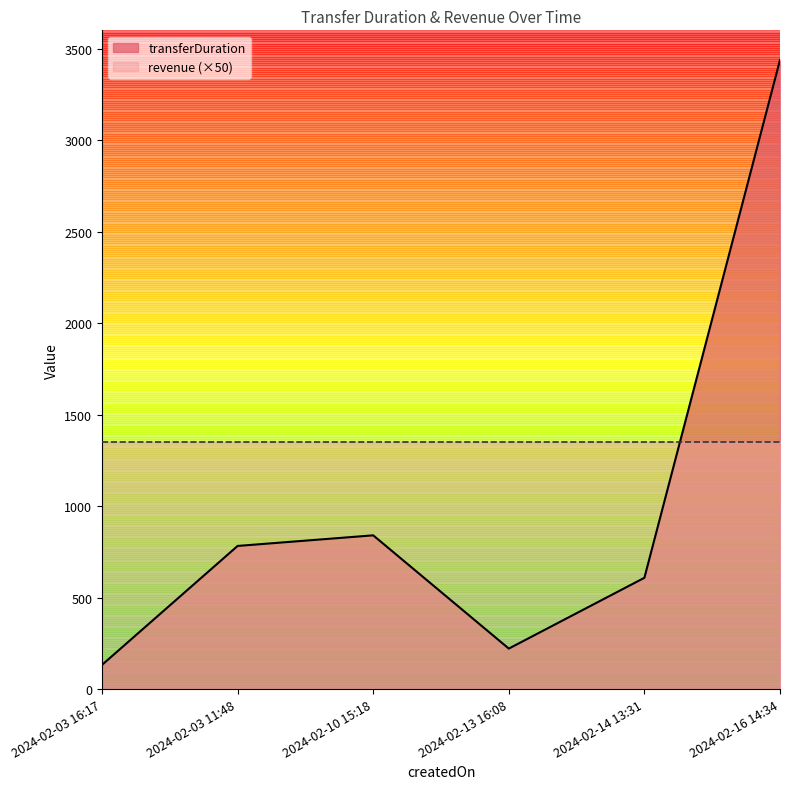

What is the sum of the values at 2024-02-03 11:48 and 2024-02-03 16:17?

914